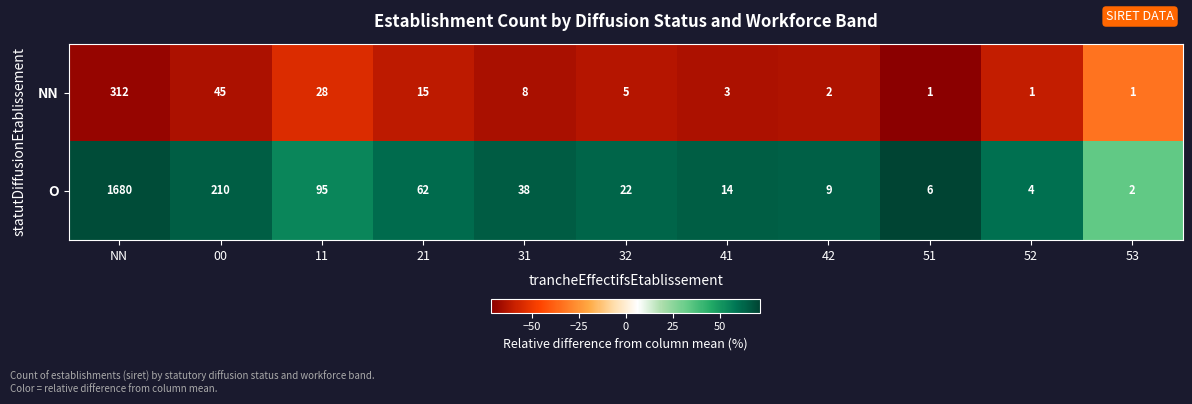

Which category has the highest value across all series?

NN